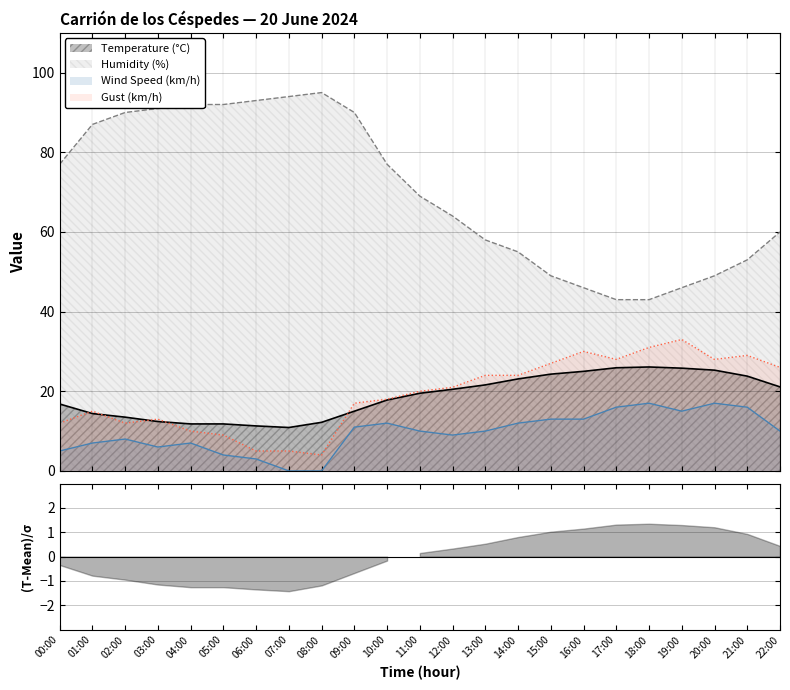

Which series has the largest total across all categories?

Humidity (%)